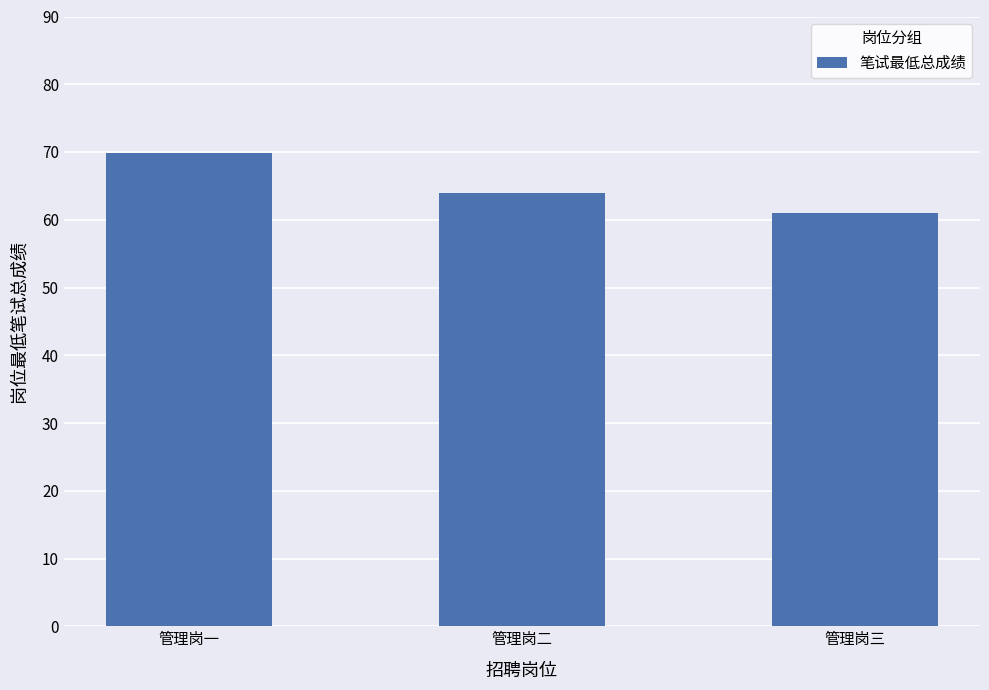

Where does the data first go above 64?

管理岗一